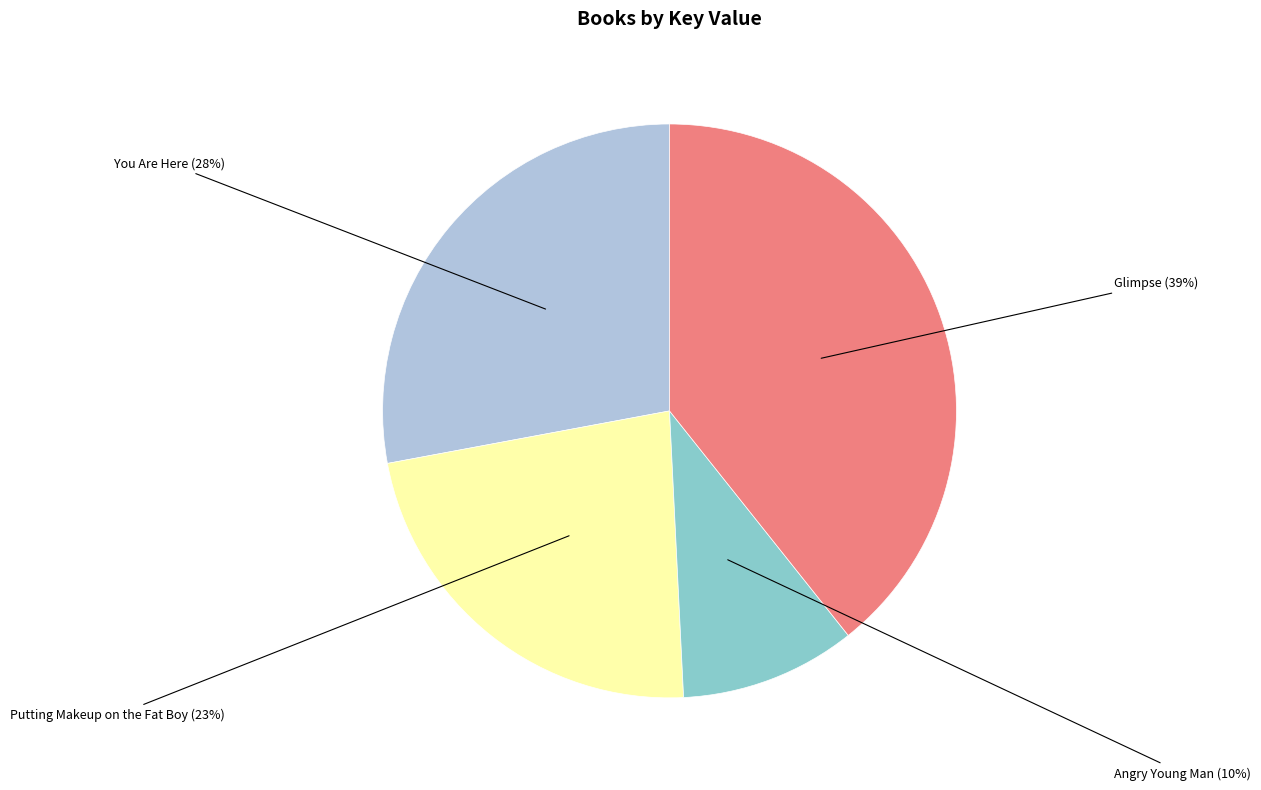

To the nearest percent, what is the difference between the largest and smallest slice percentages?

29%